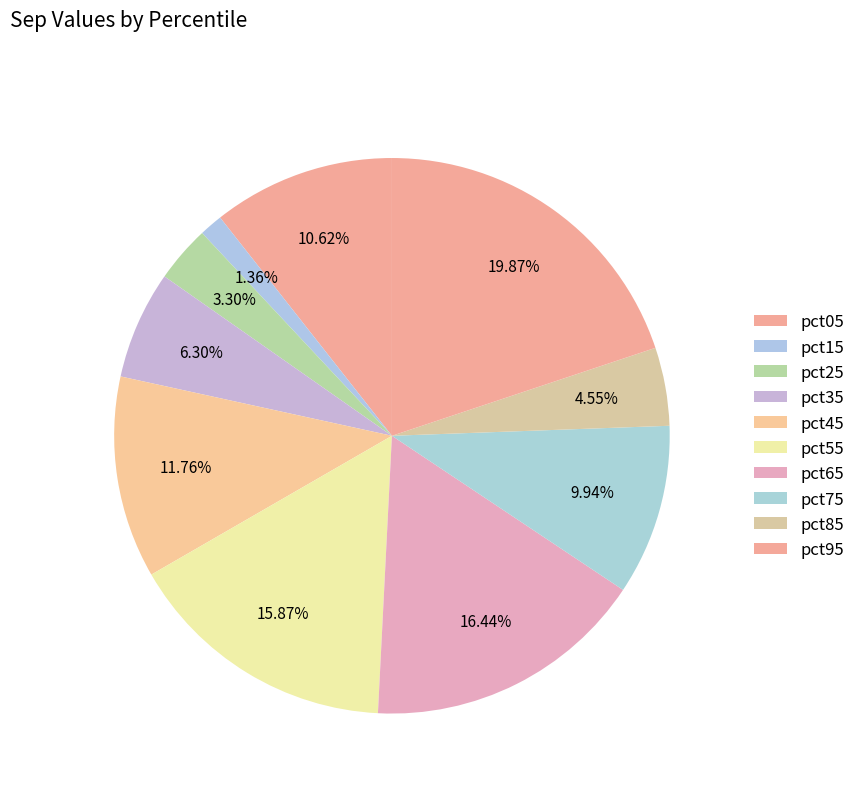

Does pct25 represent more than half of the total?

No